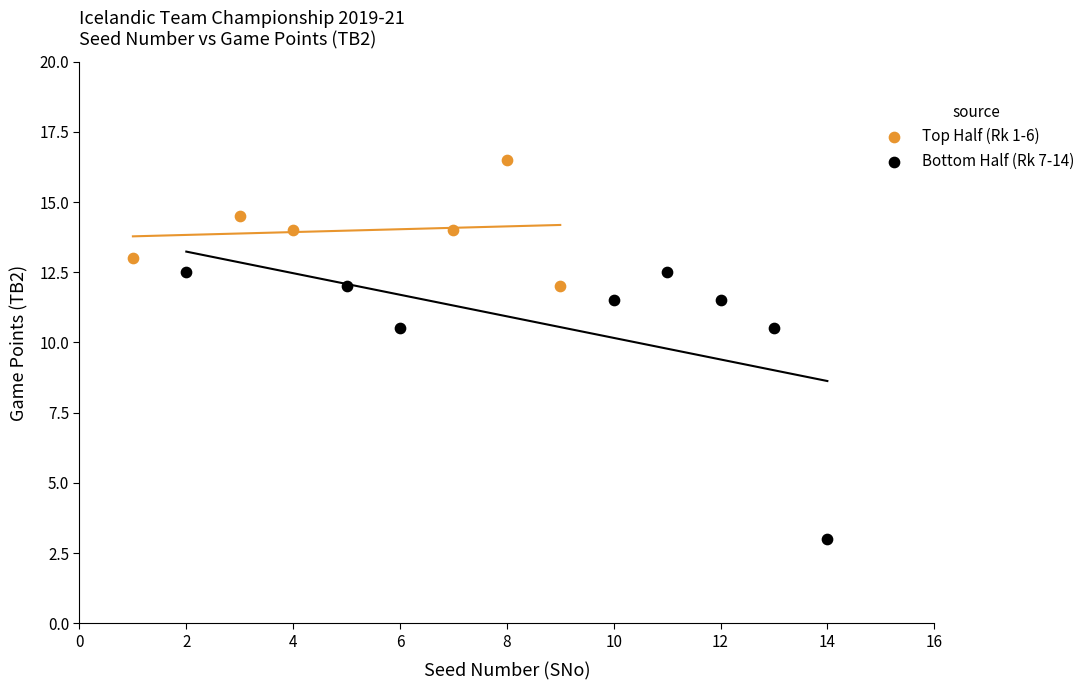

What are all the series names shown in the legend?

Top Half (Rk 1-6), Bottom Half (Rk 7-14)